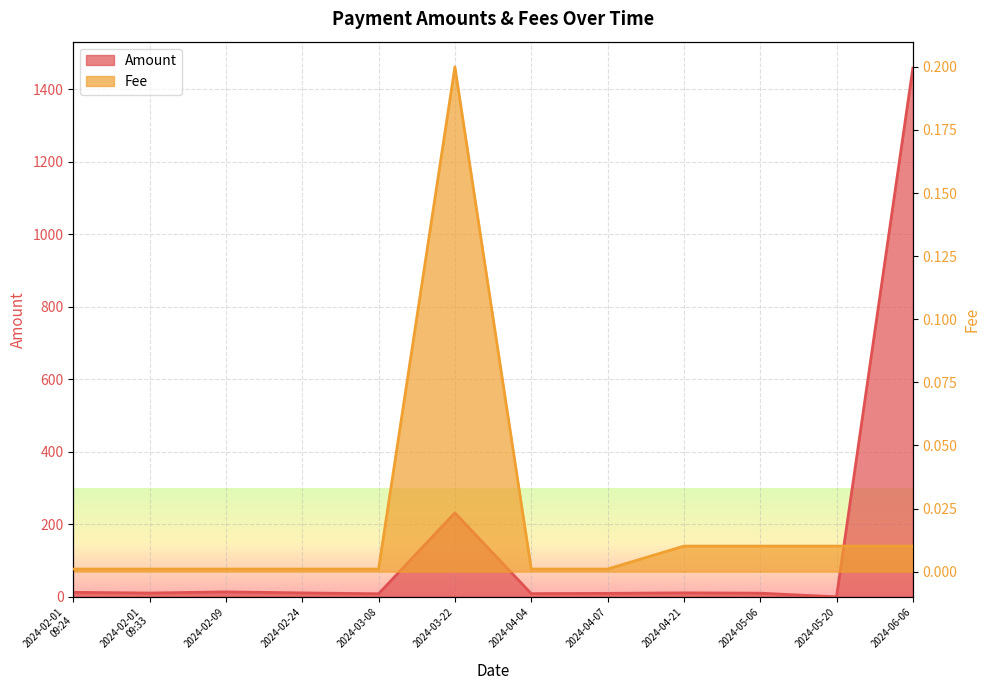

True or false: Fee and Amount intersect in this chart.

True